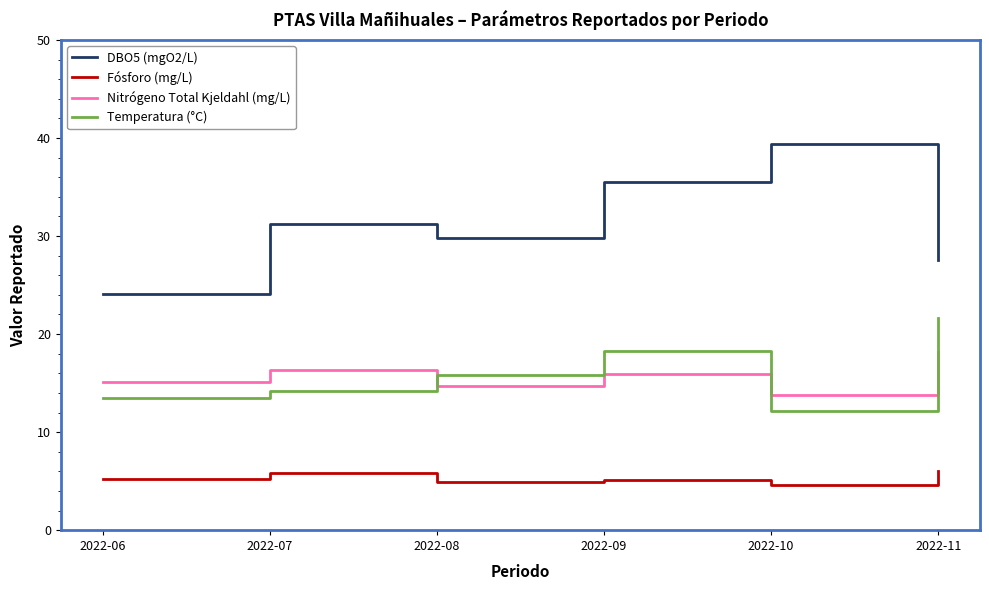

At how many categories does at least one series exceed 30?

3